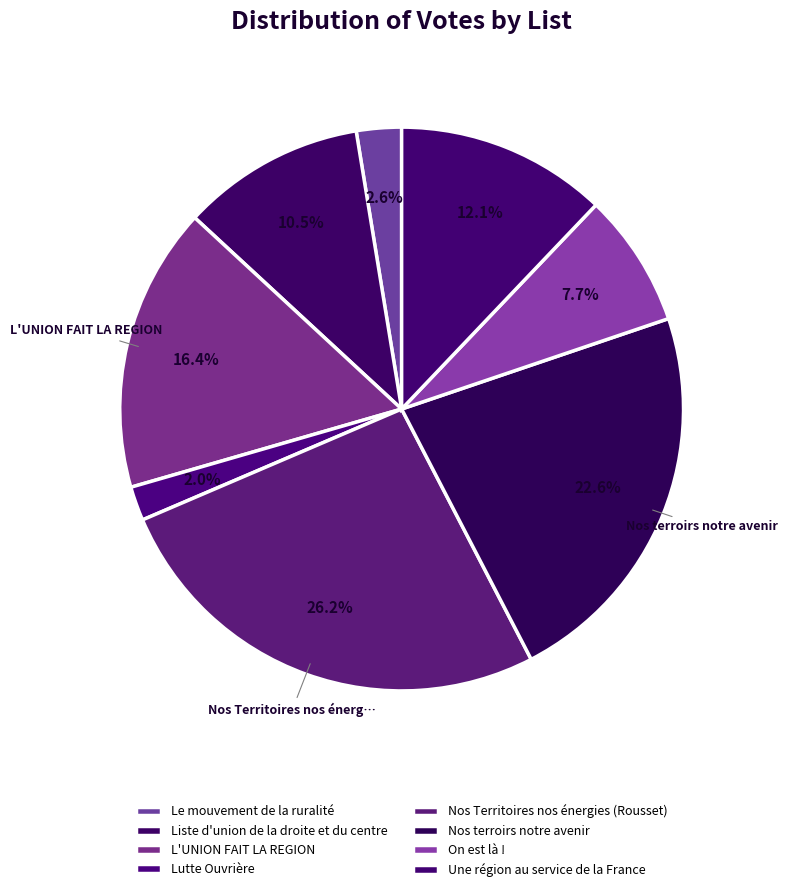

To the nearest percent, what is the difference between the largest and smallest slice percentages?

24%